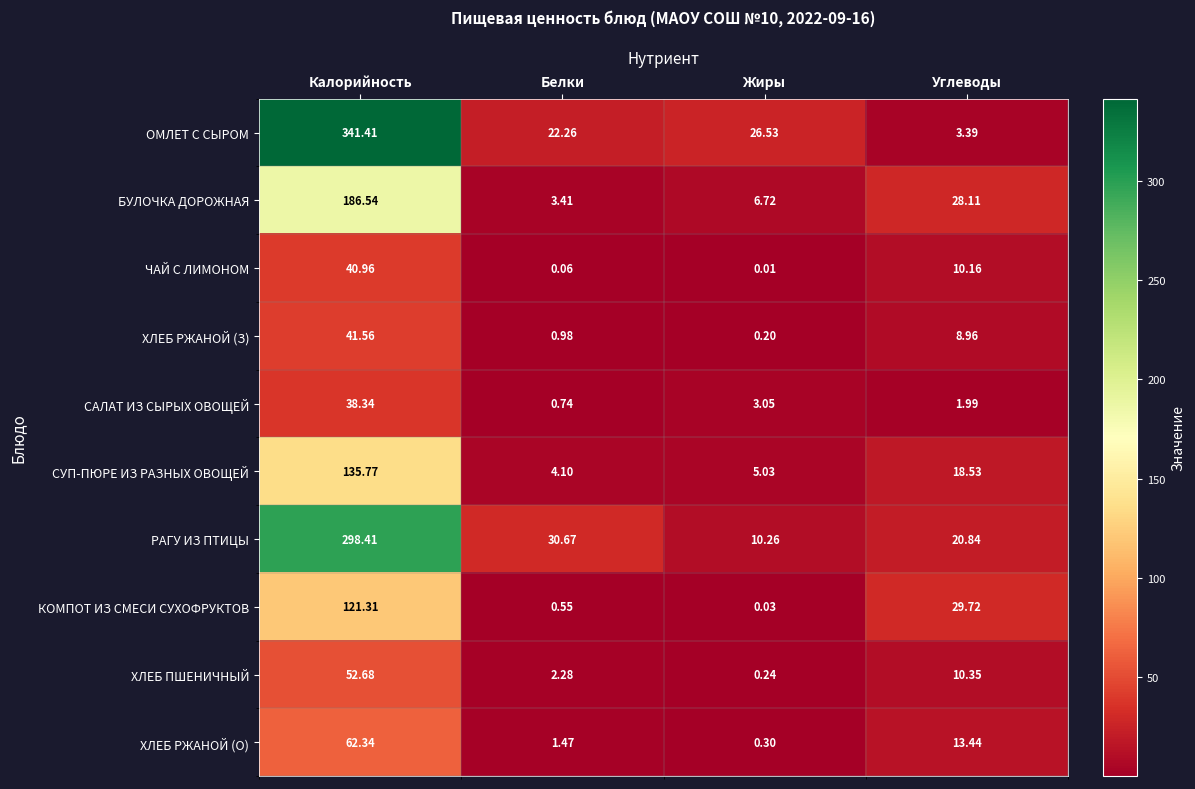

Which series changed the most between Калорийность and Белки?

ОМЛЕТ С СЫРОМ